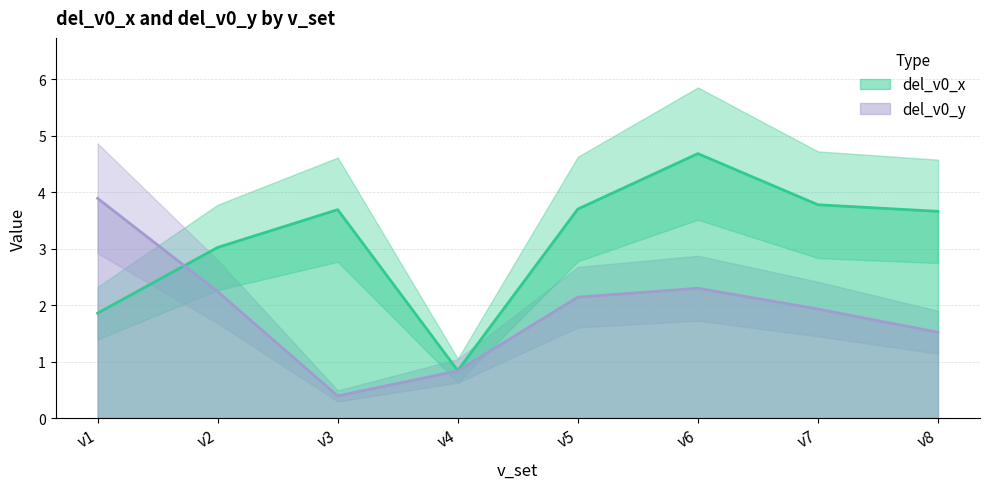

Is it true that del_v0_x equals 1.8 at v6?

False